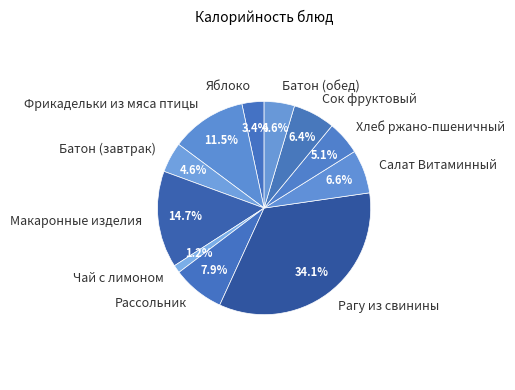

To the nearest percent, what is the average slice percentage?

9%